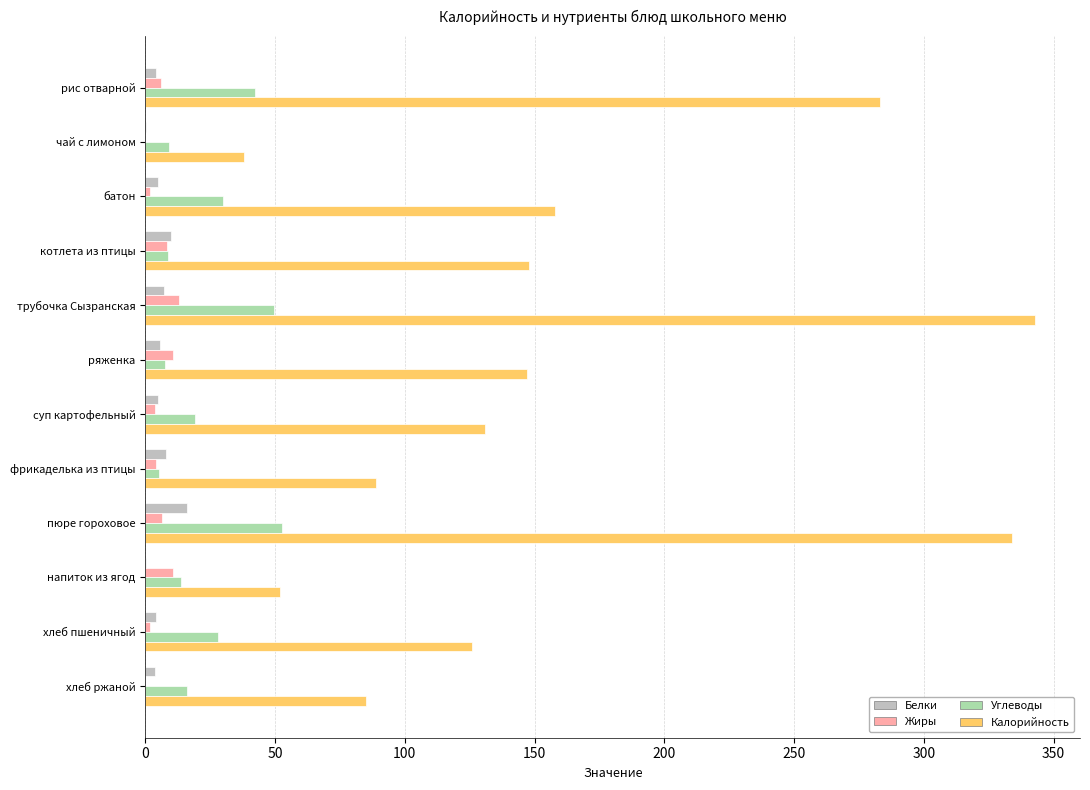

Which series changed the most between батон and хлеб ржаной?

Калорийность